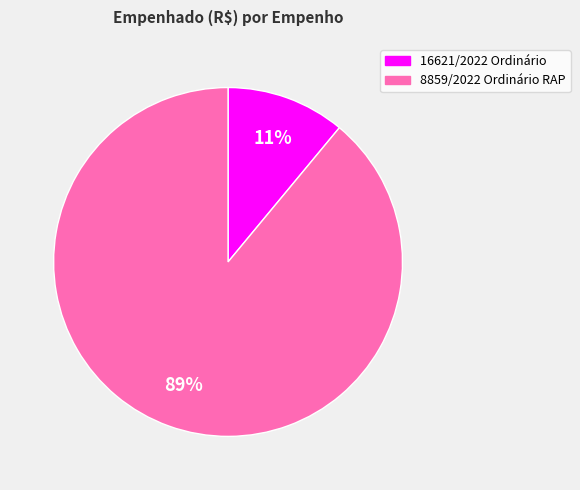

Combined, do 8859/2022 Ordinário RAP and 16621/2022 Ordinário account for over 50%?

Yes